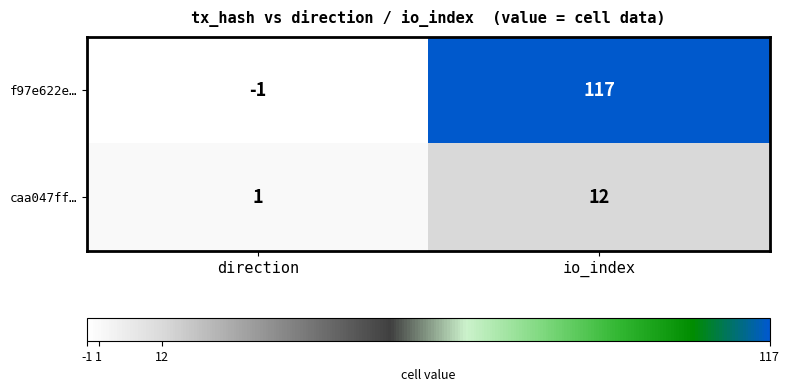

Which series has the widest spread of values?

f97e622e…